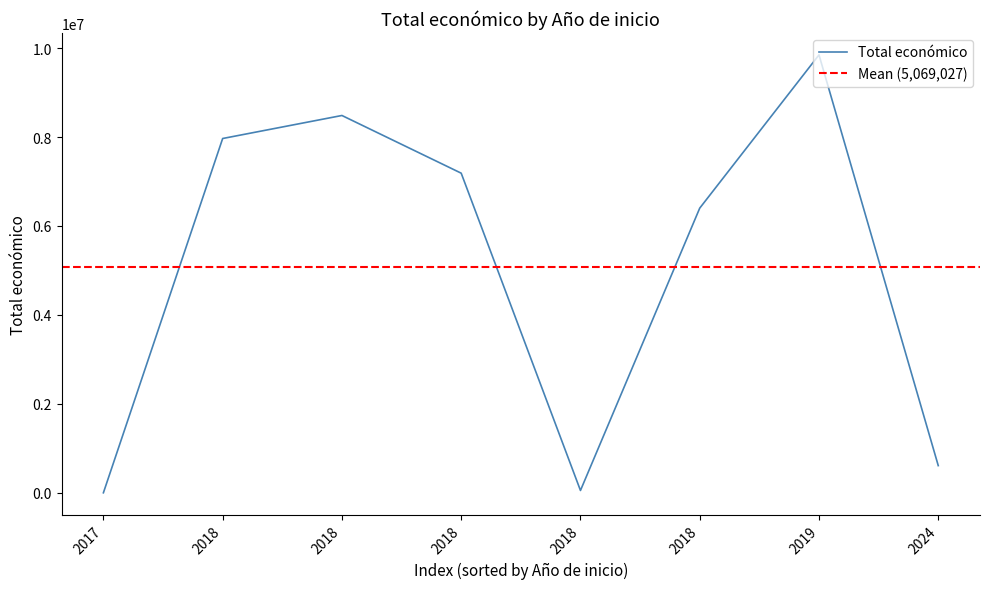

What is the difference between the values at 2018 and 2017?

6401275